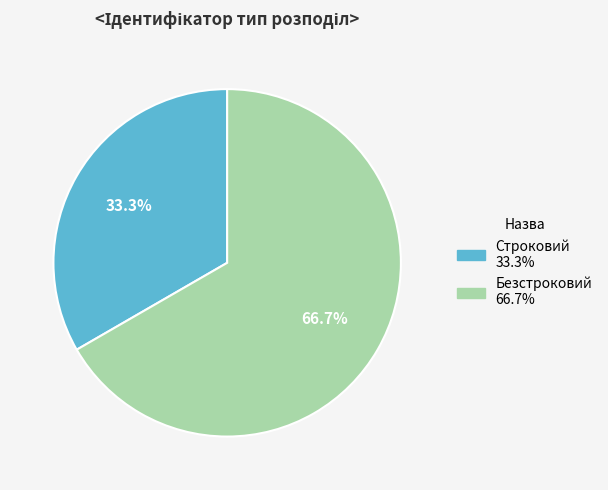

Which slice represents more than half of the pie?

Безстроковий